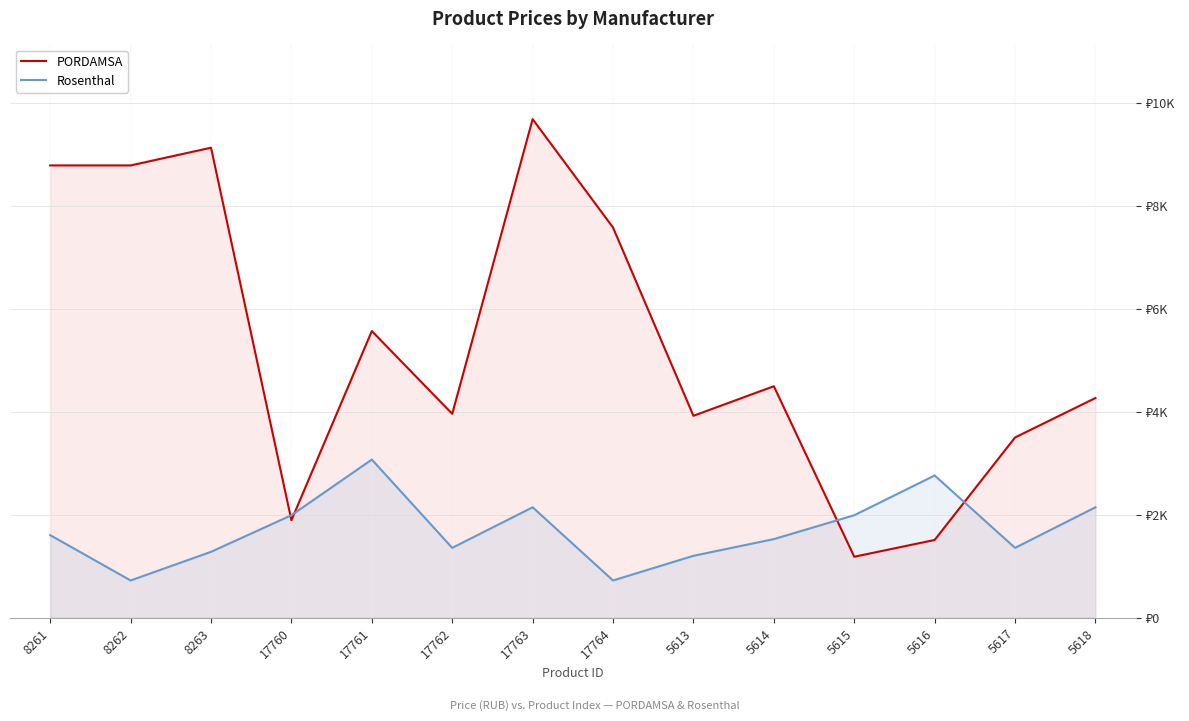

What is the sum of the PORDAMSA values at 17760 and 5615?

3083.0